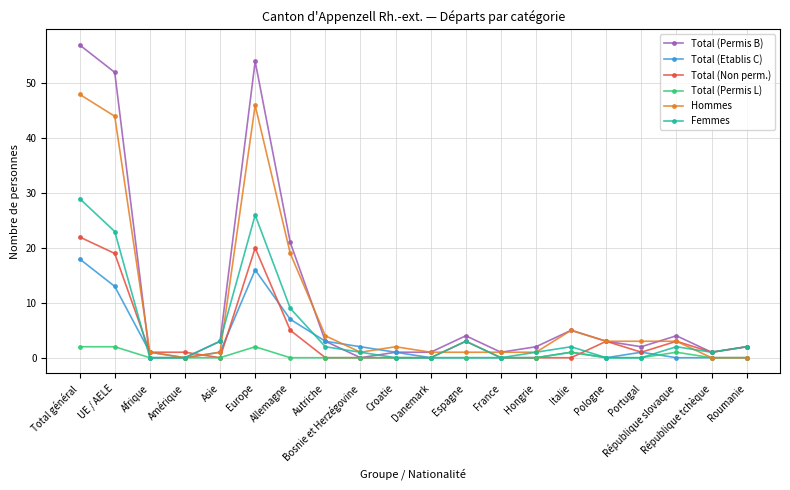

Is it true that Hommes equals 5 at Portugal?

False